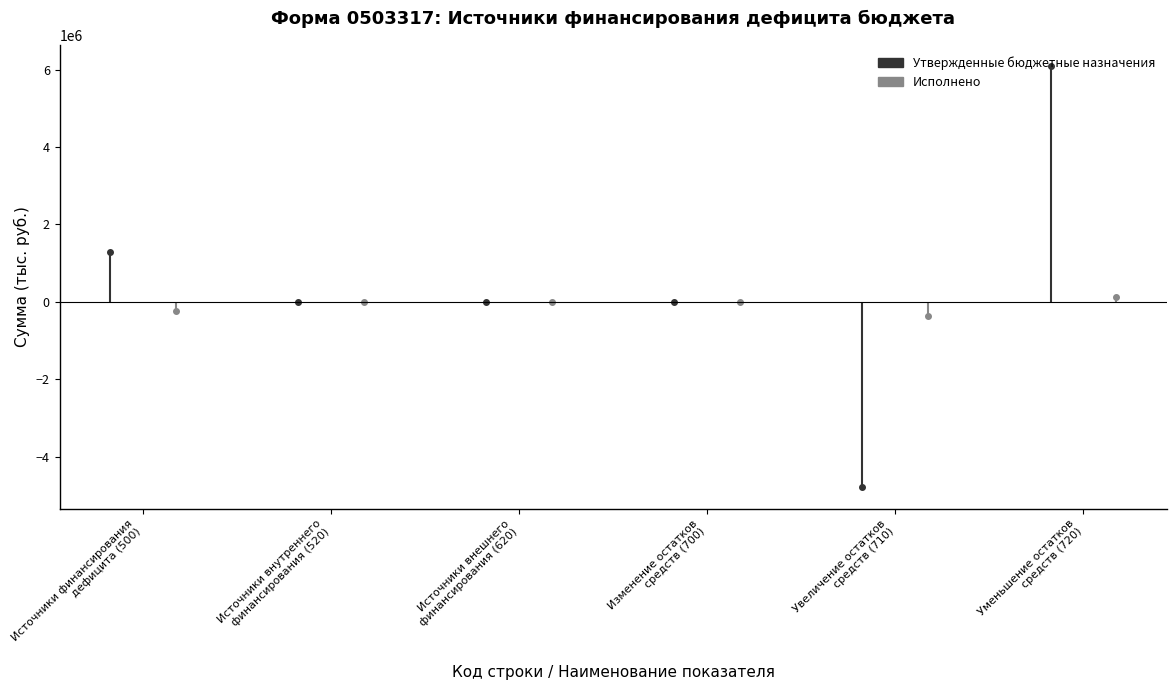

Which category has the lowest value across all series?

Увеличение остатков
средств (710)